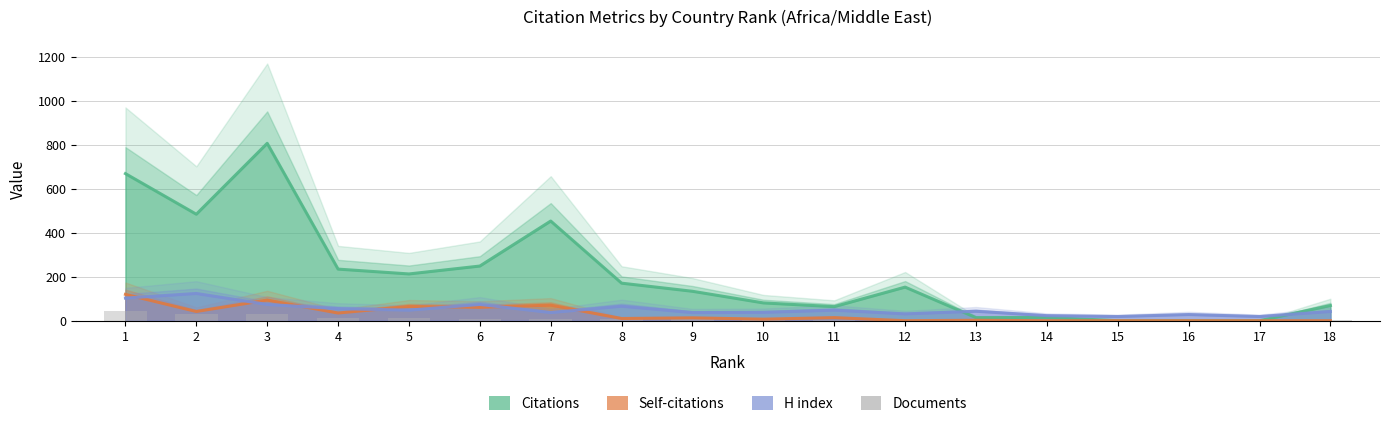

Reading right to left, list all the values displayed in this chart.

Citations: 18=69	17=0	16=0	15=0	14=15	13=14	12=153	11=64	10=81	9=134	8=171	7=454	6=249	5=213	4=235	3=808	2=485	1=670
Self-citations: 18=0	17=0	16=0	15=0	14=0	13=2	12=0	11=14	10=7	9=13	8=10	7=71	6=61	5=65	4=35	3=94	2=42	1=120
H index: 18=42	17=19	16=28	15=19	14=23	13=43	12=31	11=48	10=38	9=37	8=66	7=37	6=74	5=48	4=55	3=74	2=124	1=103
Documents: 18=1	17=1	16=1	15=1	14=2	13=2	12=3	11=4	10=4	9=6	8=9	7=10	6=10	5=12	4=13	3=29	2=30	1=43